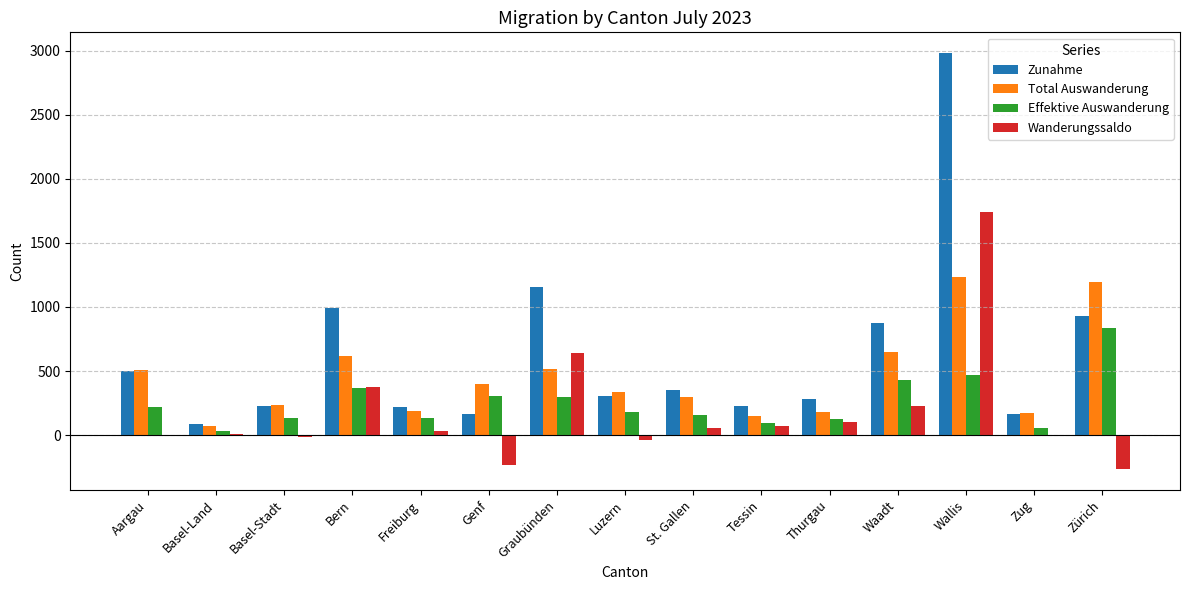

What is the sum of the Effektive Auswanderung values at Basel-Stadt and Graubünden?

429